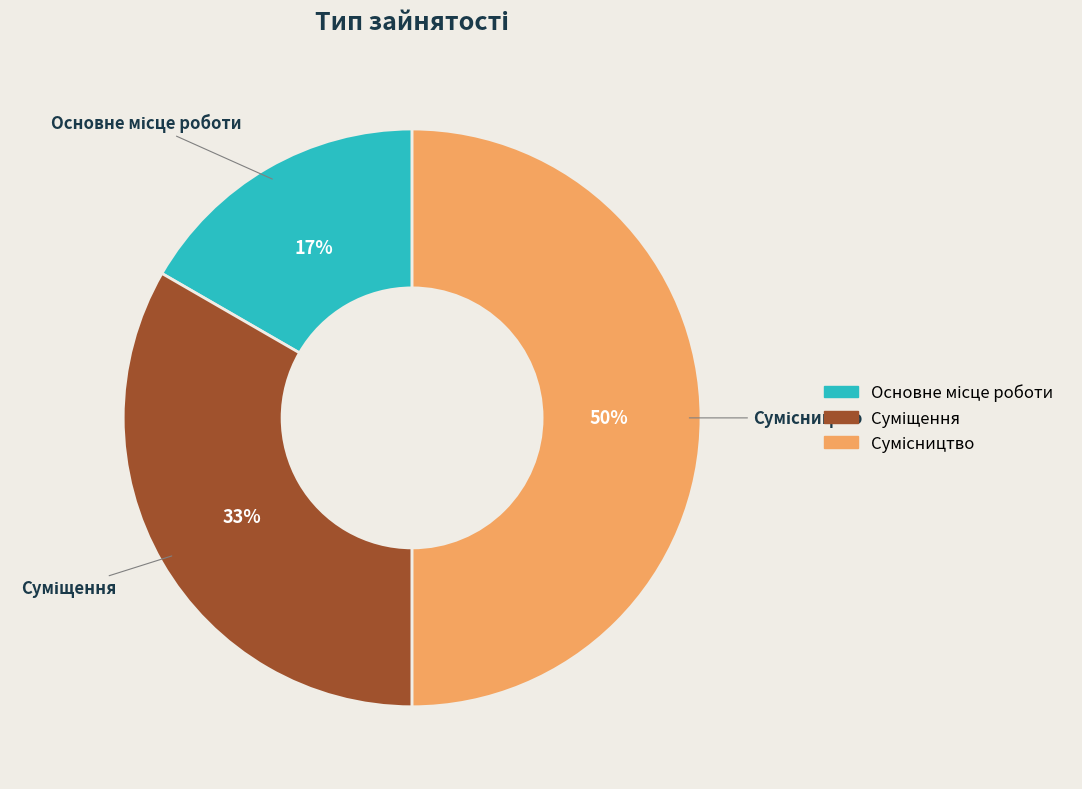

To the nearest percent, what is the average slice percentage?

33%